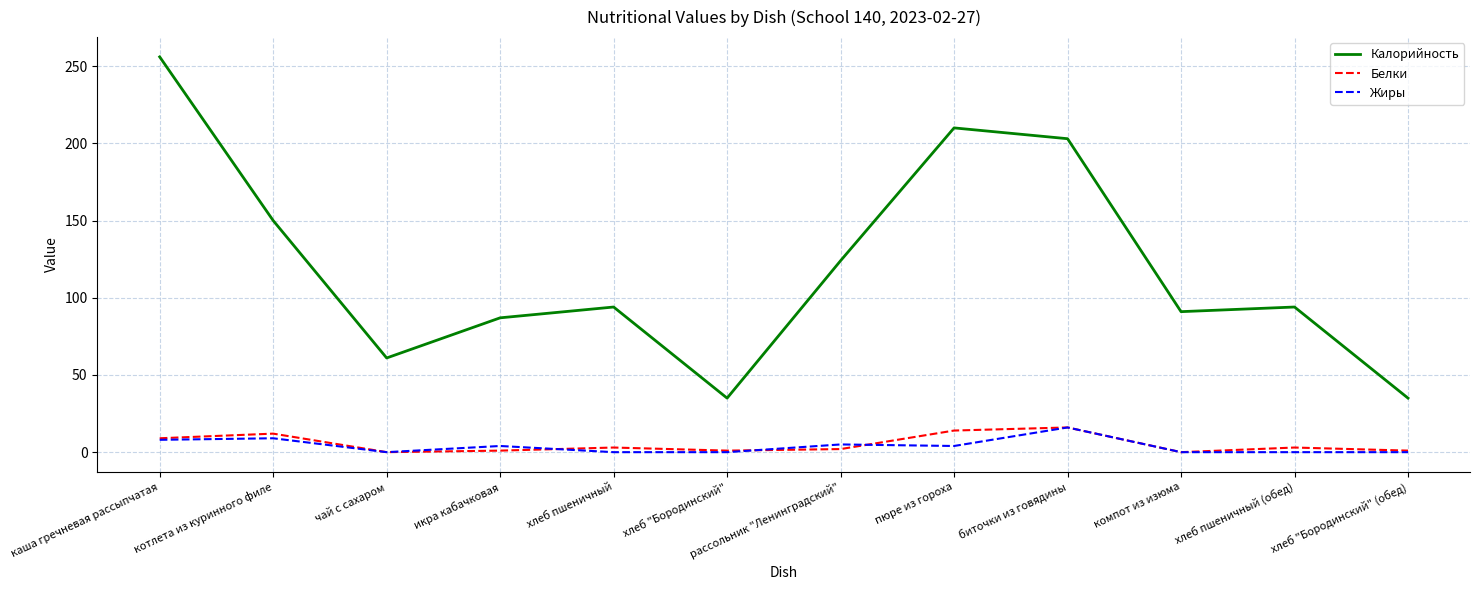

What is the sum of the Калорийность values at чай с сахаром and компот из изюма?

152